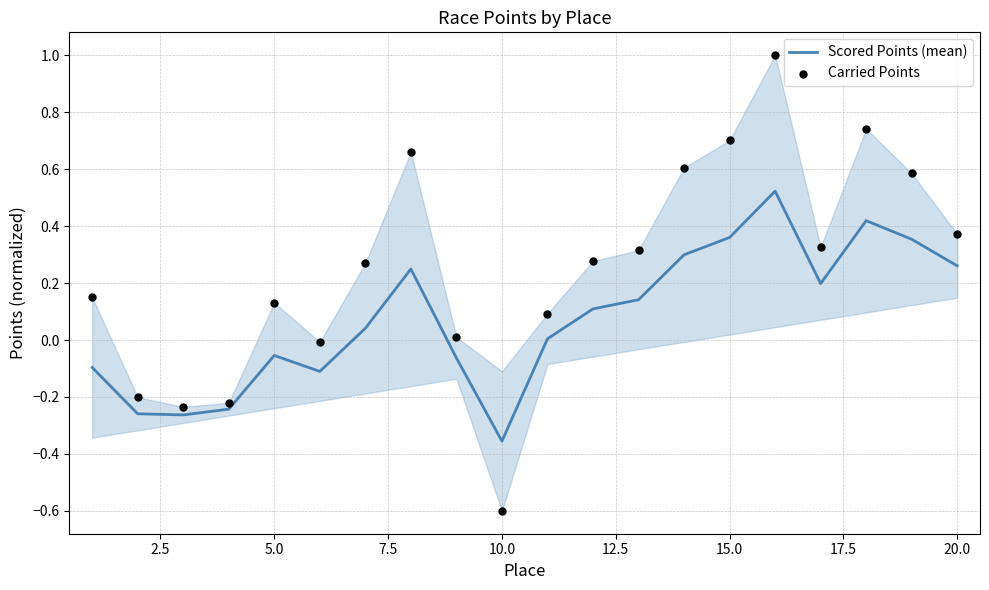

At how many categories does at least one series exceed 0?

15